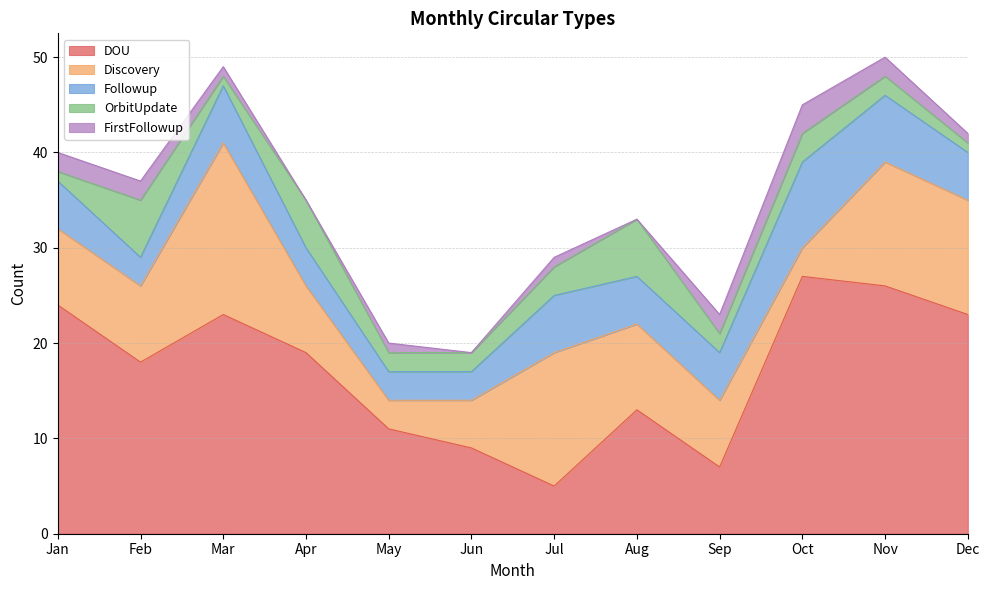

What is the average value of the DOU series?

17